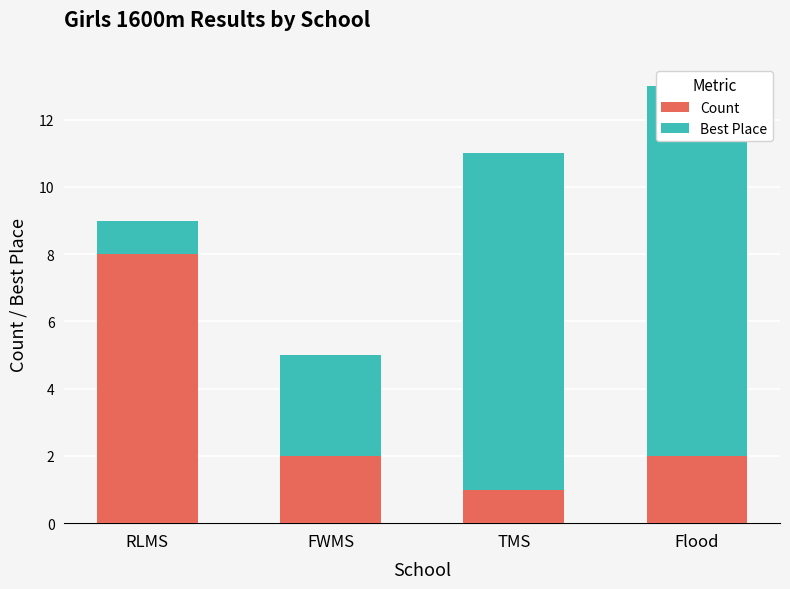

Reading right to left, what are all the values shown in this chart?

Count: Flood=2	TMS=1	FWMS=2	RLMS=8
Best Place: Flood=11	TMS=10	FWMS=3	RLMS=1